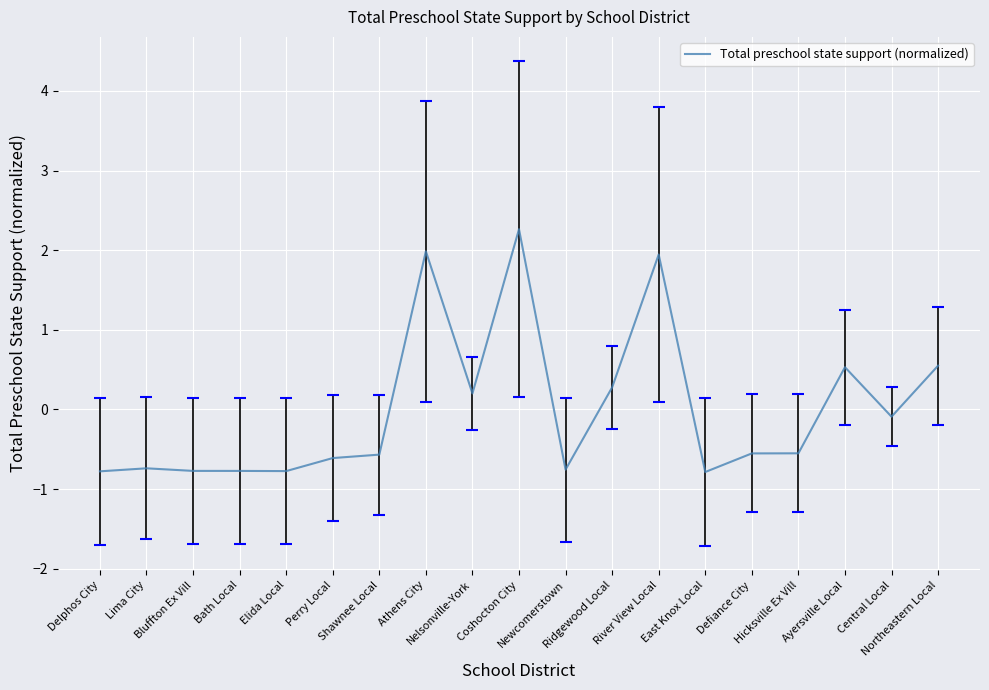

What is the maximum value shown in the chart?

2.3